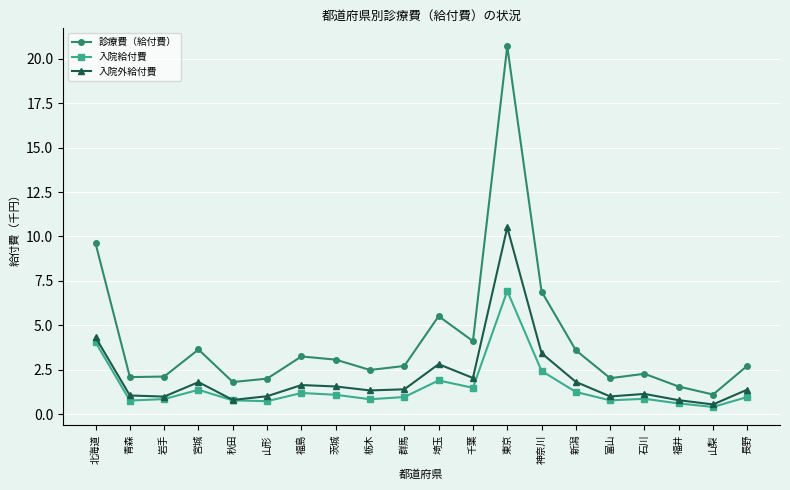

List the series in order of their peak value, highest first.

診療費（給付費）, 入院外給付費, 入院給付費